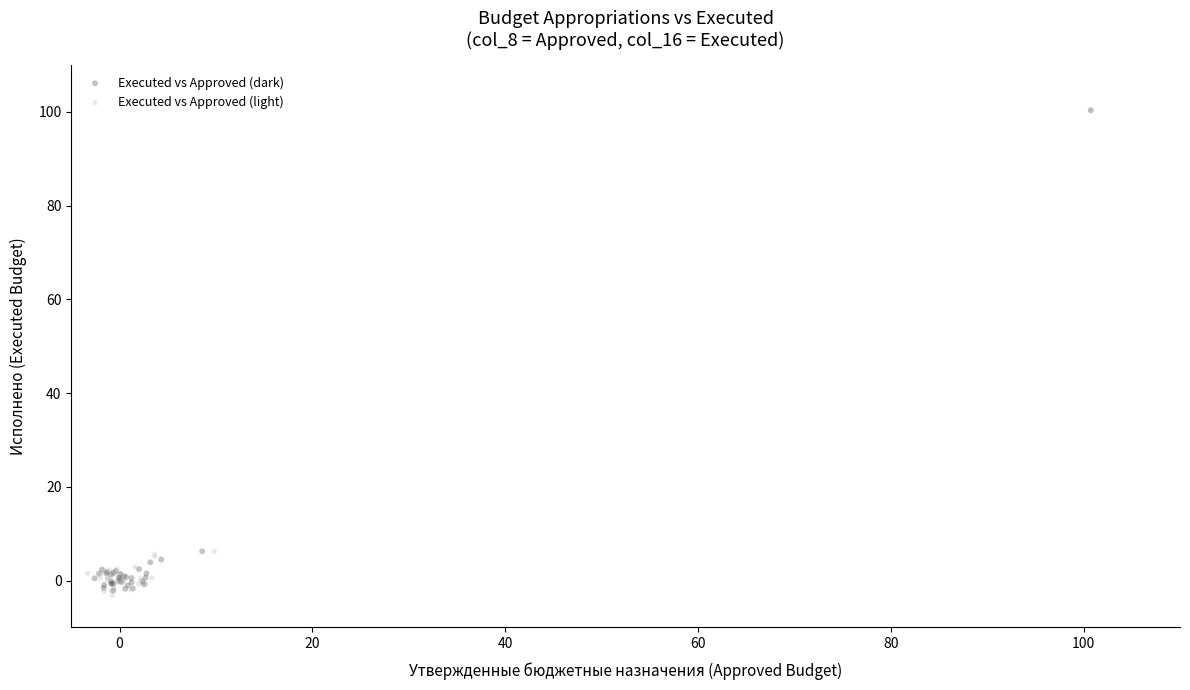

What are all the series names shown in the legend?

Executed vs Approved (dark), Executed vs Approved (light)